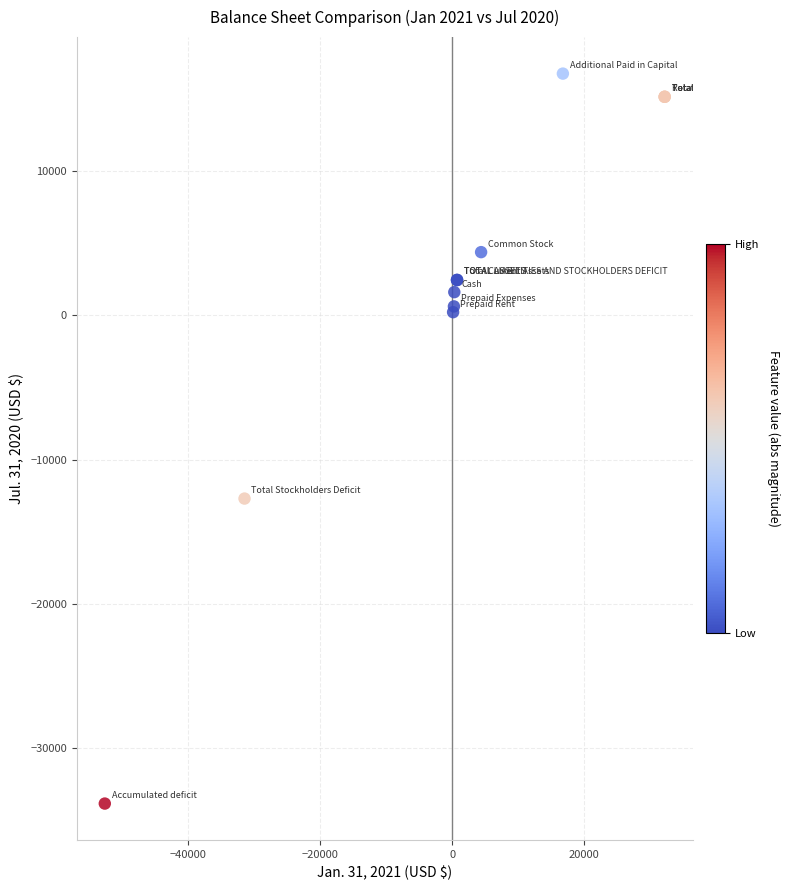

What Y value in the scatter plot is closest to -8536?

-12692